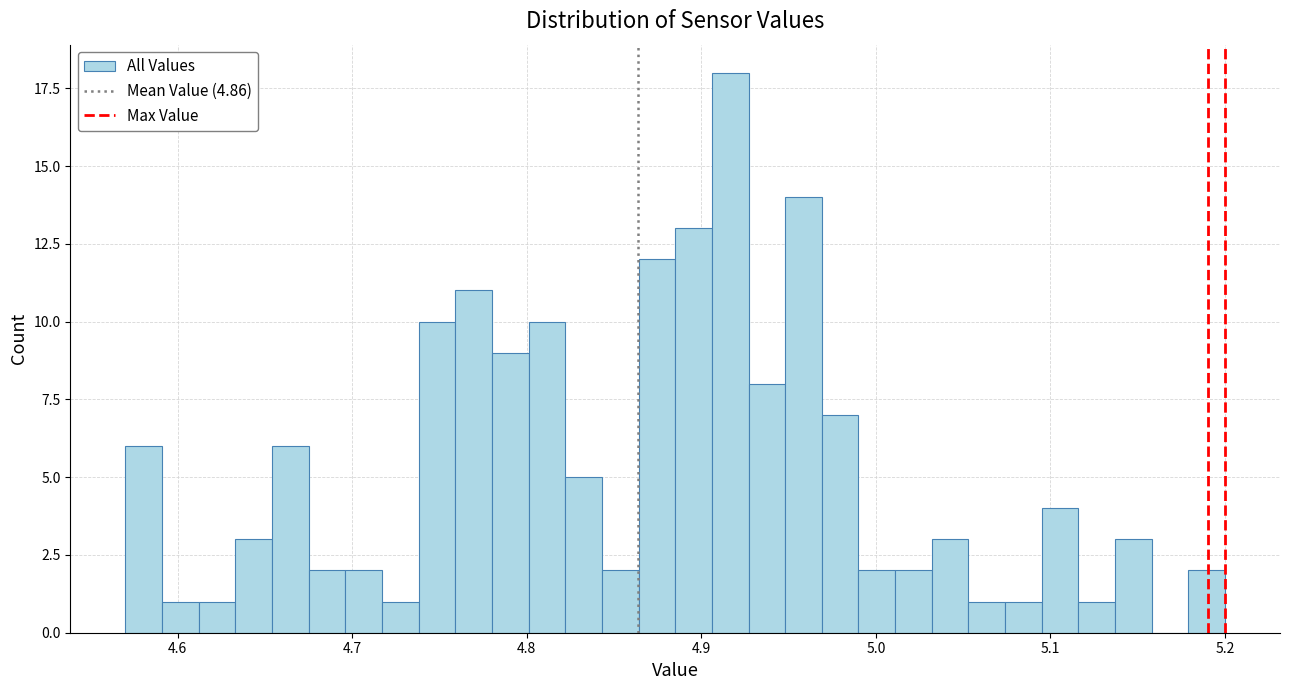

Around what value on the x-axis is the tallest bar? Give the approximate position of its centre, as read against the axis.

4.92